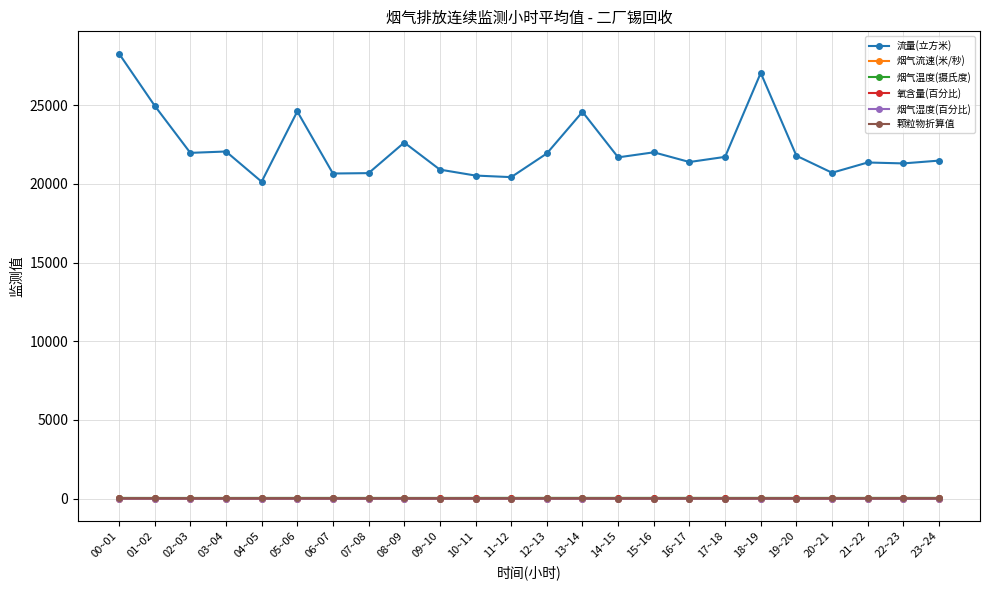

What is the average value of the 流量(立方米) series?

22277.5